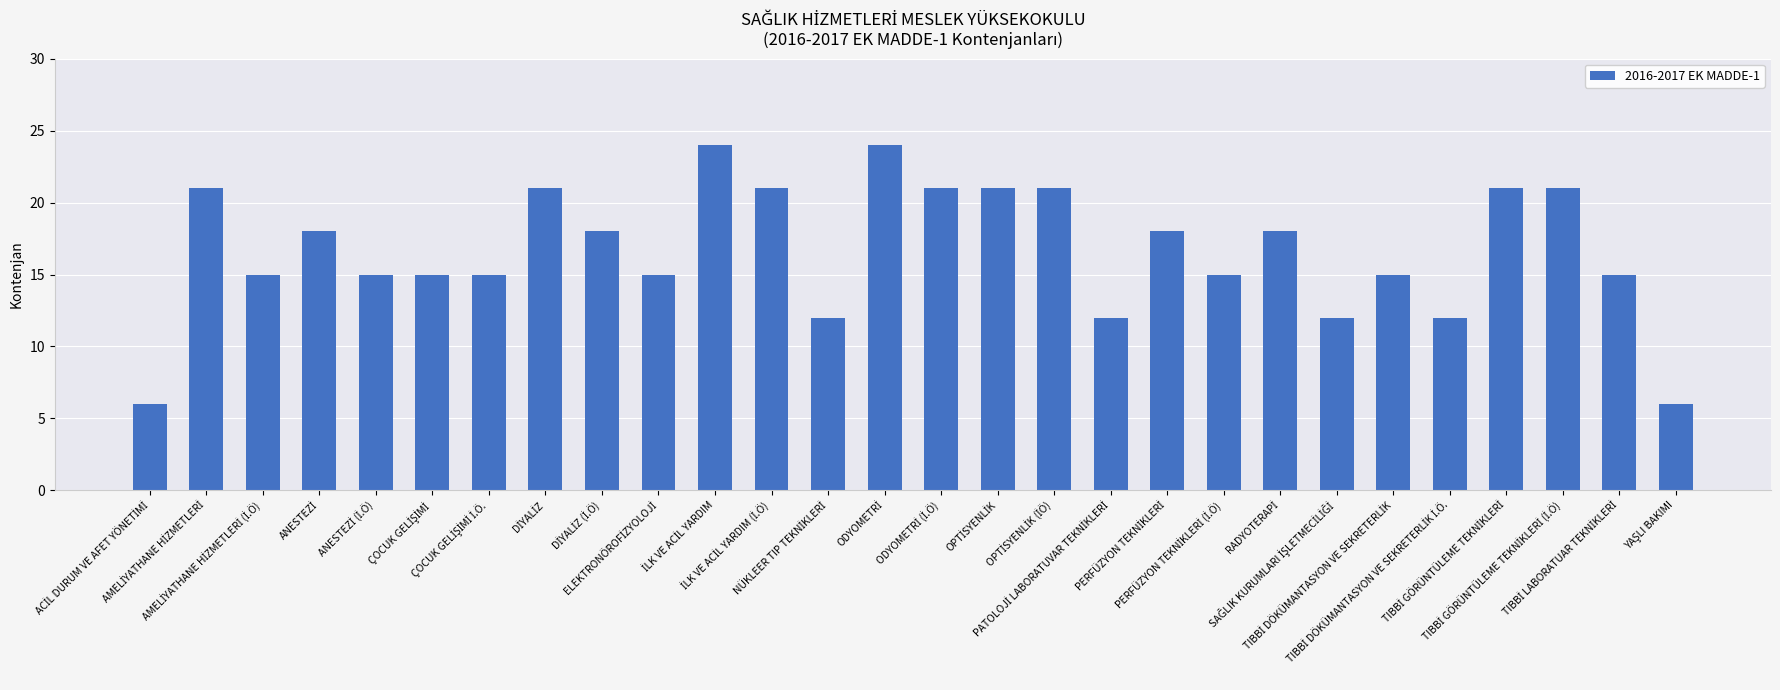

What is the difference between the maximum and minimum values?

18